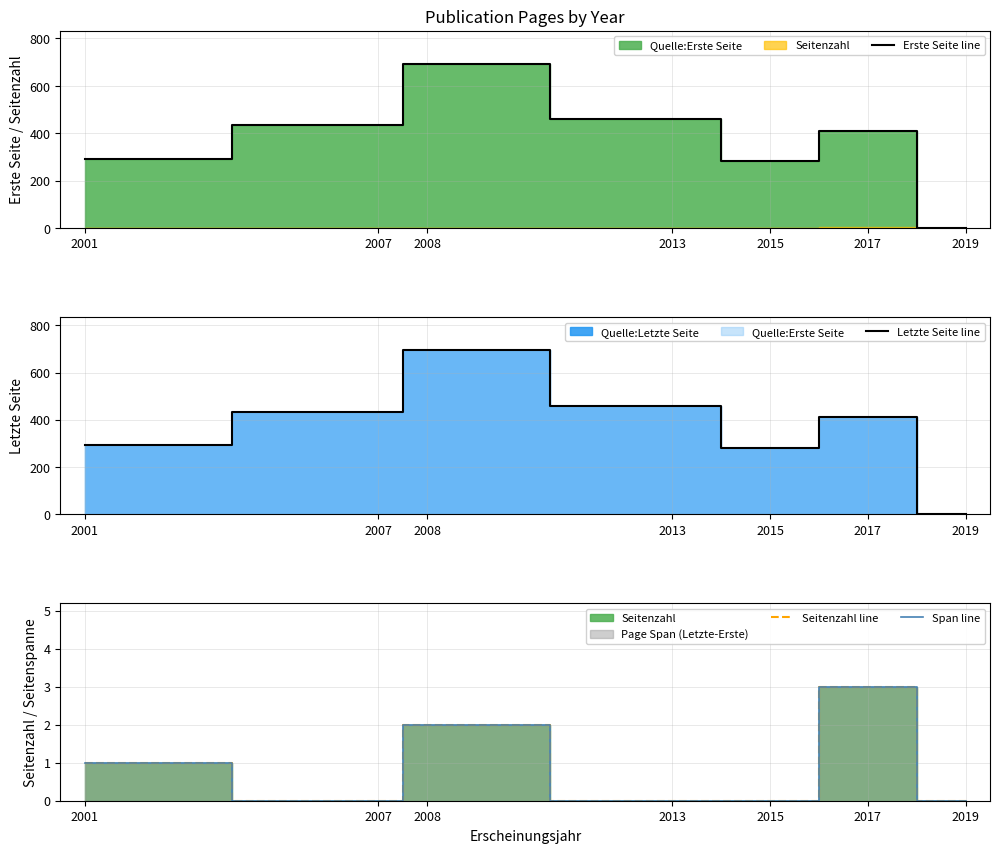

At 2013, list the series in order from largest to smallest.

Erste Seite line, Letzte Seite line, Seitenzahl line, Span line